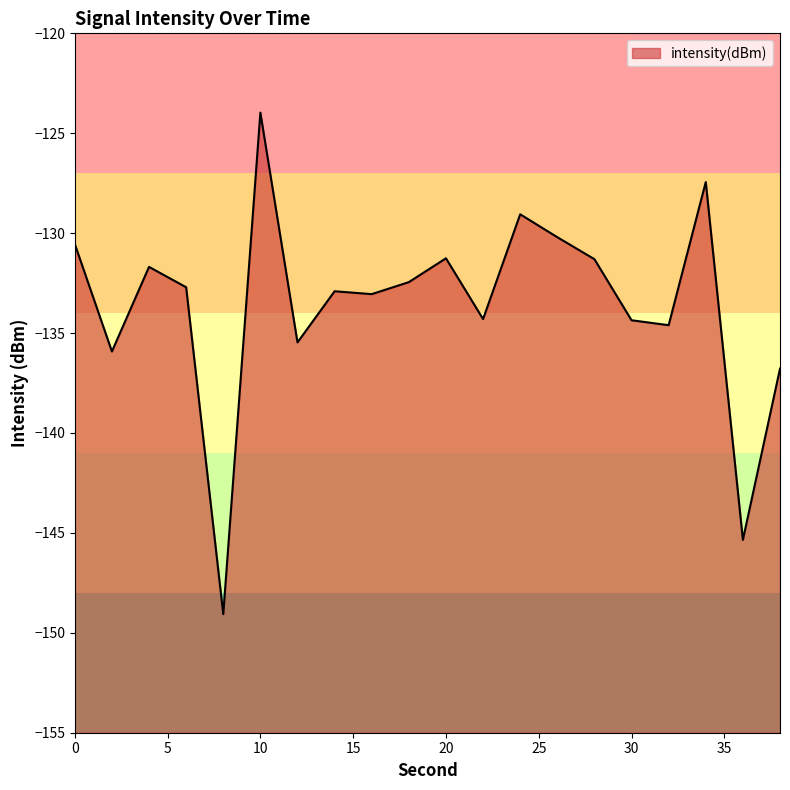

At which category does the chart reach its minimum across all series?

8